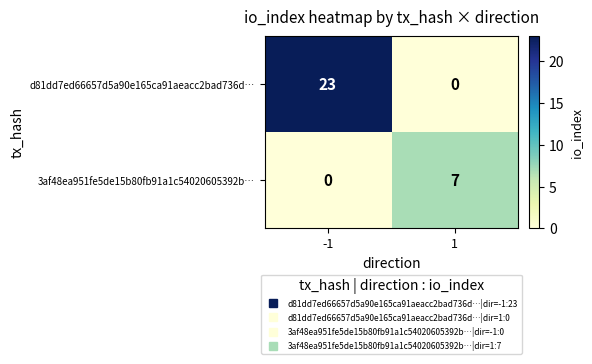

Rank the series at 1 from highest to lowest value.

3af48ea951fe5de15b80fb91a1c54020605392b…, d81dd7ed66657d5a90e165ca91aeacc2bad736d…